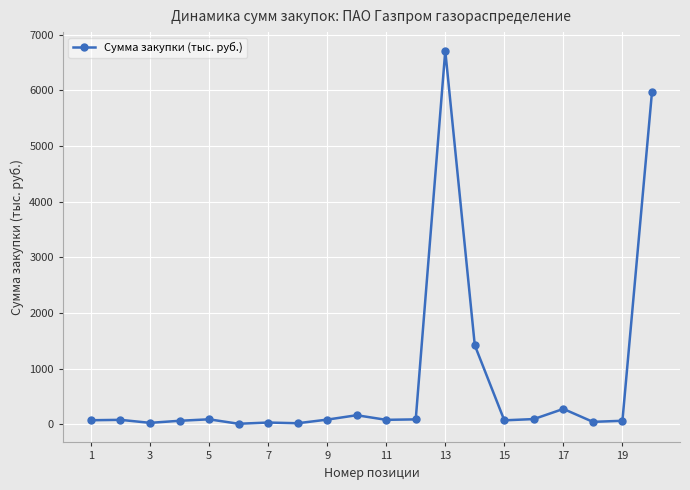

What is the maximum value shown in the chart?

6709.5